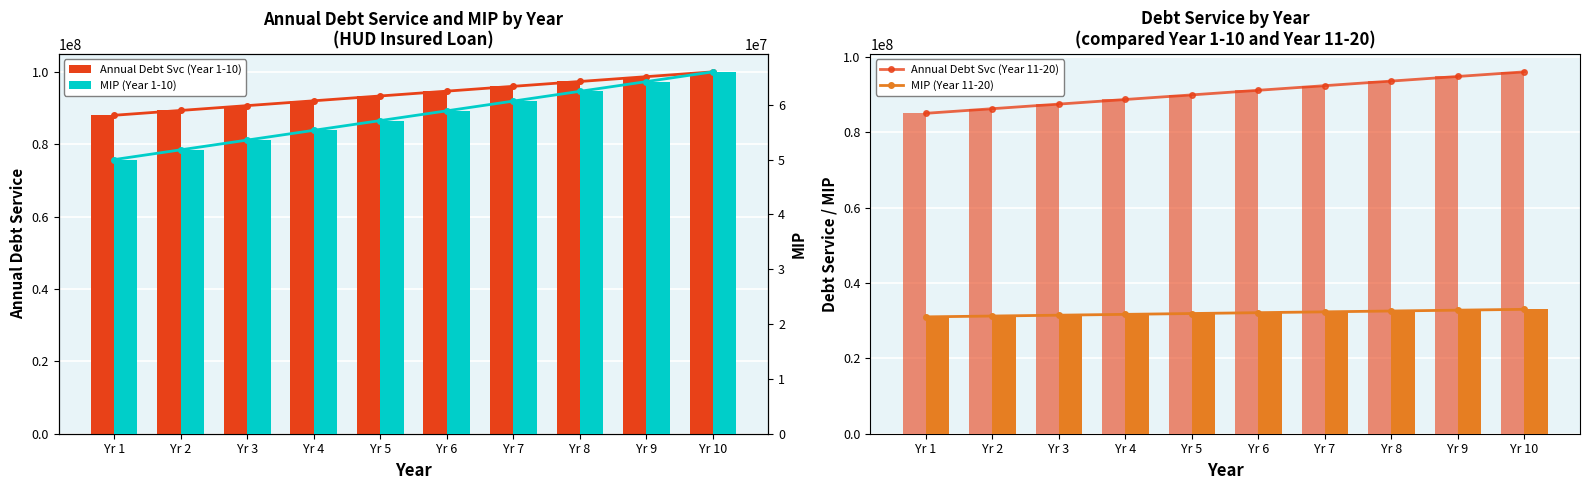

What is the smallest value displayed?

31000000.0